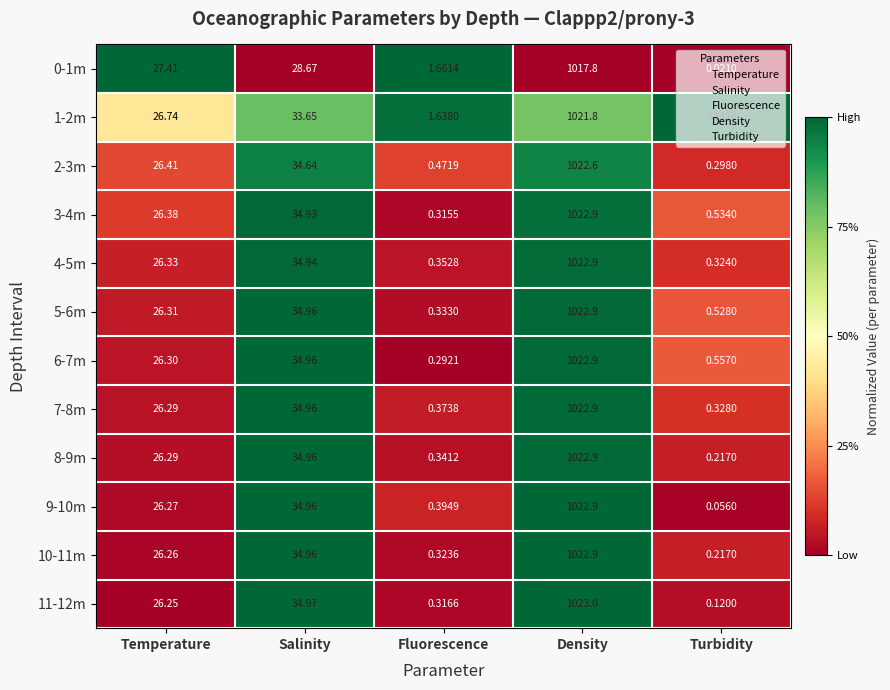

List the labels in order of 0-1m value, largest first.

Density, Salinity, Temperature, Fluorescence, Turbidity